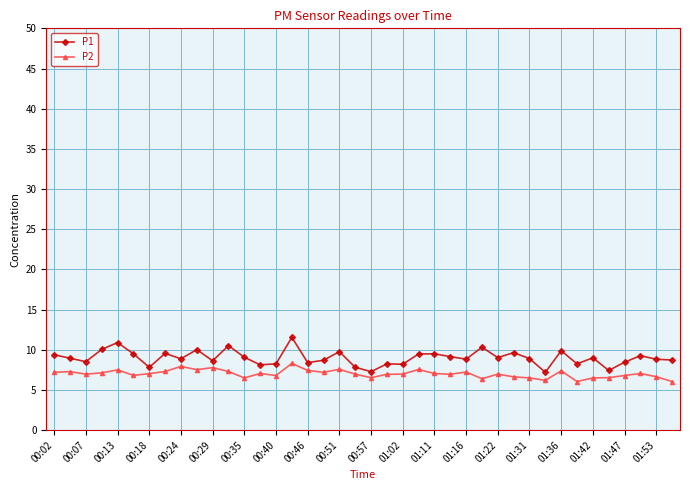

Which series has the largest range (max minus min)?

P1